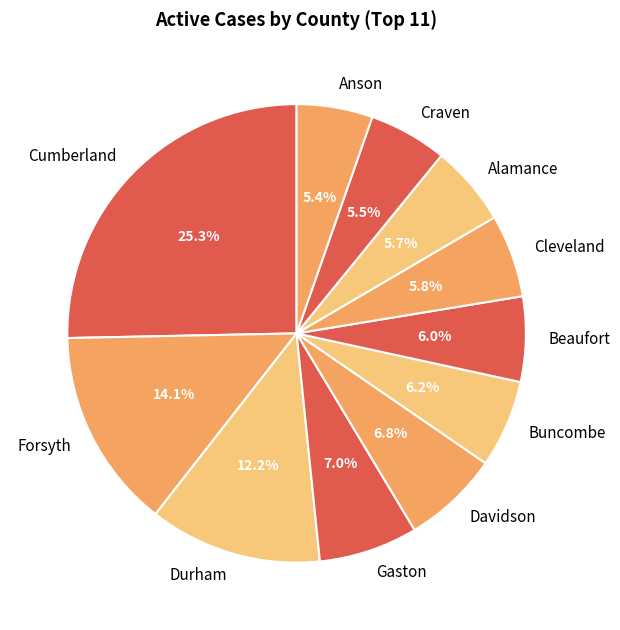

What percentage is the Cleveland slice, to the nearest percent?

6%